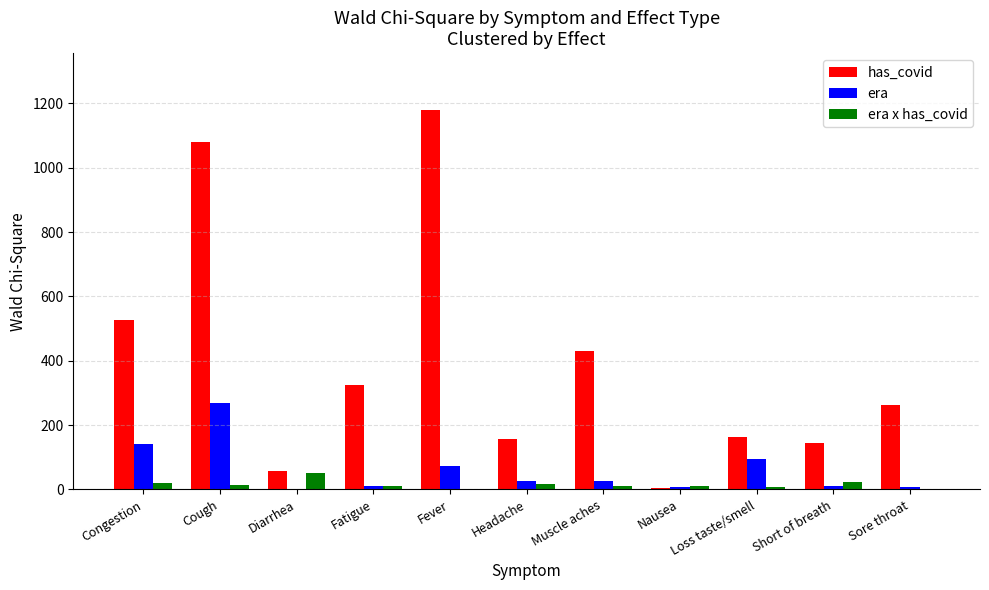

How many groups of bars are there?

11